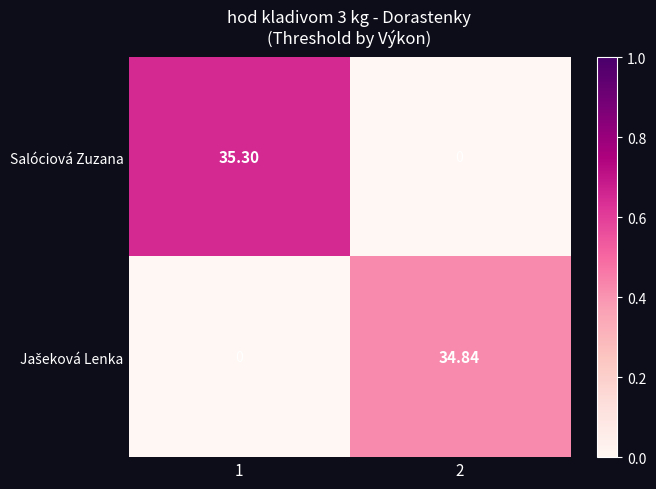

Which series has the largest total across all categories?

Salóciová Zuzana